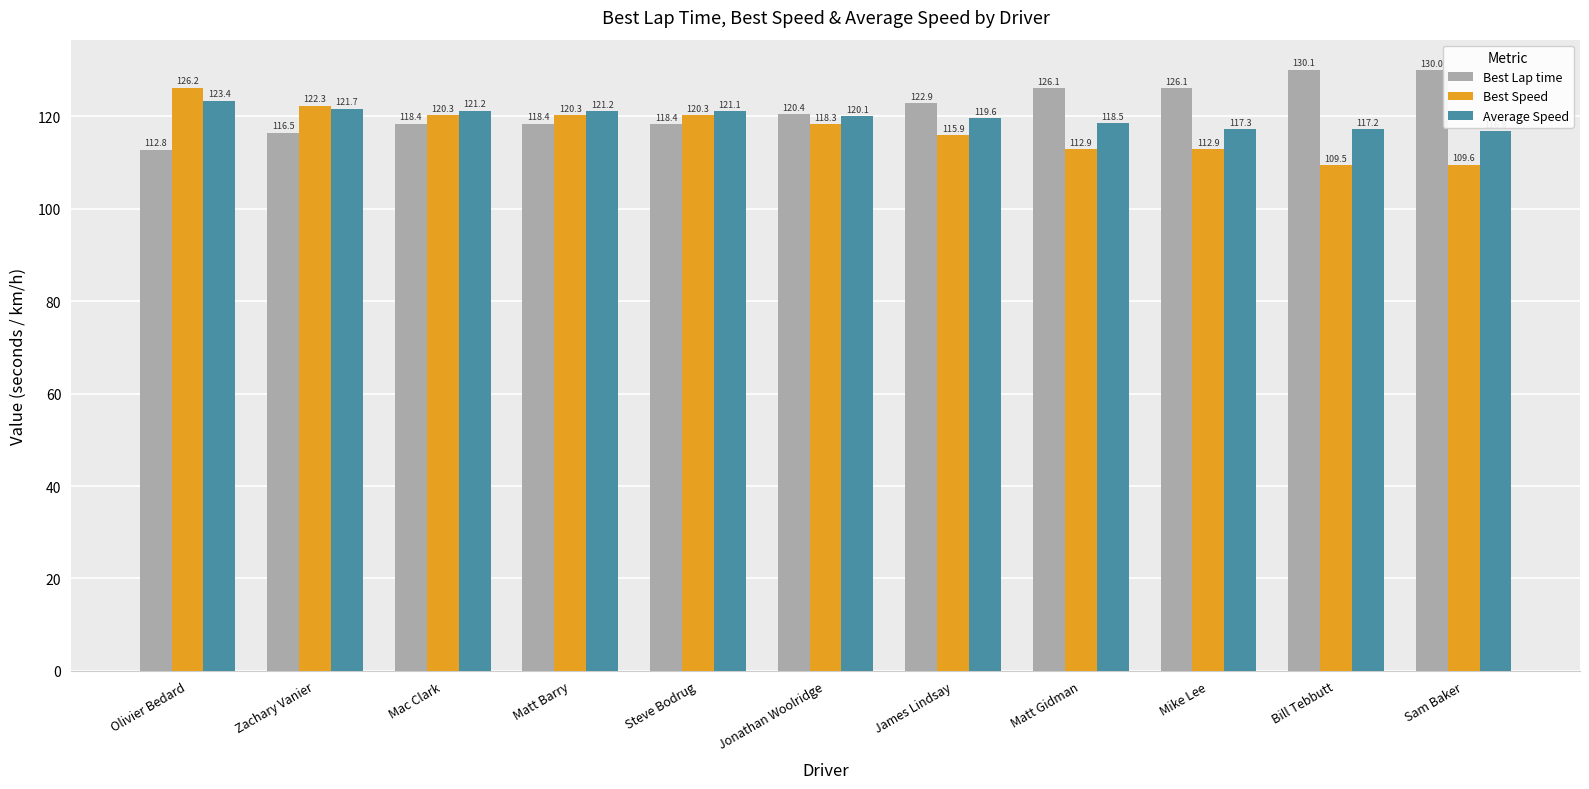

Reading left to right, list all the values displayed in this chart.

Best Lap time: 112.8	116.5	118.4	118.4	118.4	120.4	122.9	126.1	126.1	130.1	130.0
Best Speed: 126.2	122.3	120.3	120.3	120.3	118.3	115.9	112.9	112.9	109.5	109.6
Average Speed: 123.4	121.7	121.2	121.2	121.1	120.1	119.6	118.5	117.3	117.2	116.8